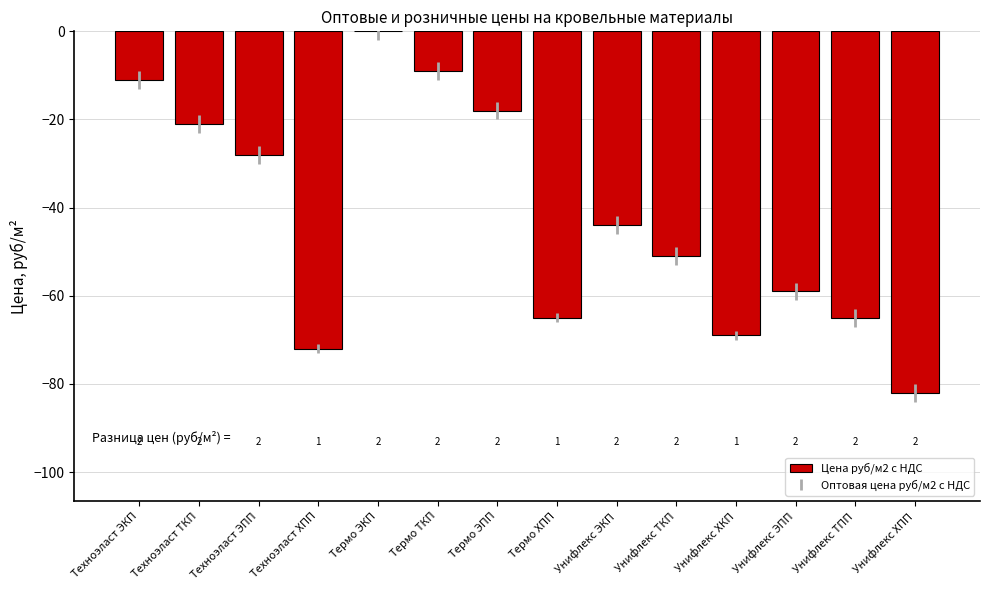

Are the bars horizontal?

No